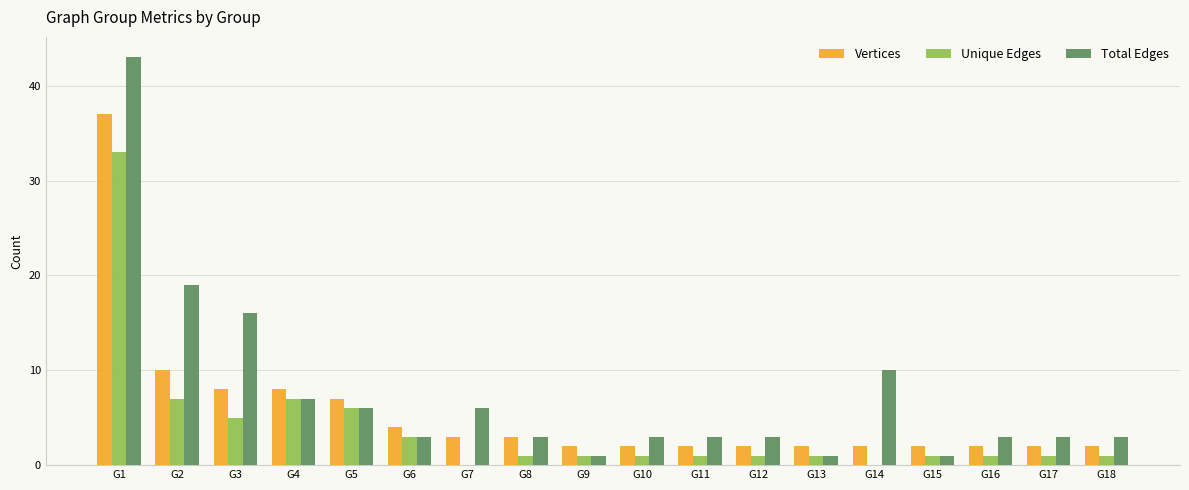

Are the bars grouped side by side (vs. stacked)?

Yes